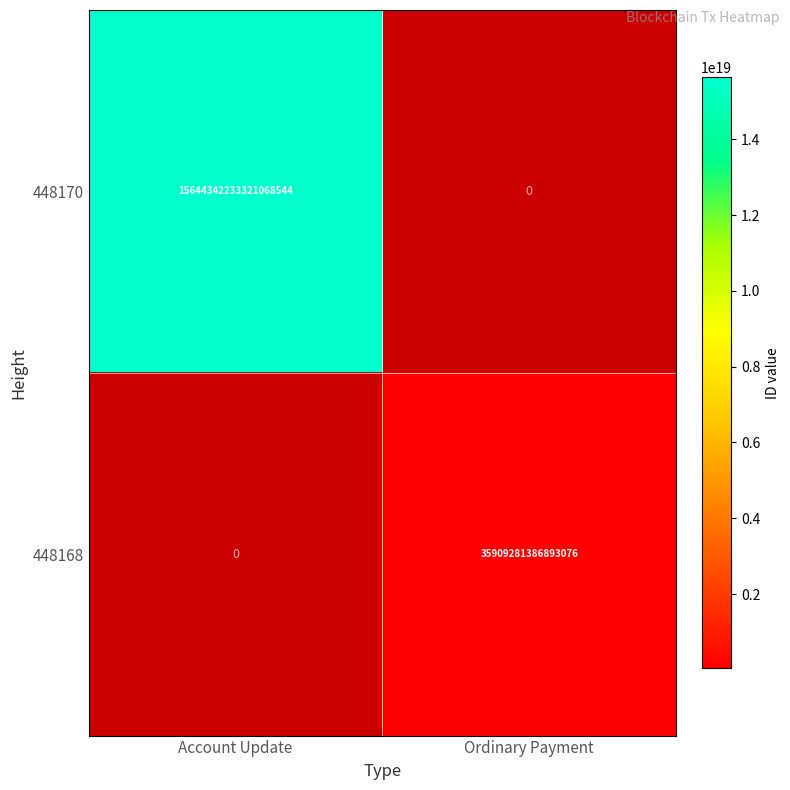

Is the value of 448168 at Ordinary Payment greater than the value of 448170 at Account Update?

No